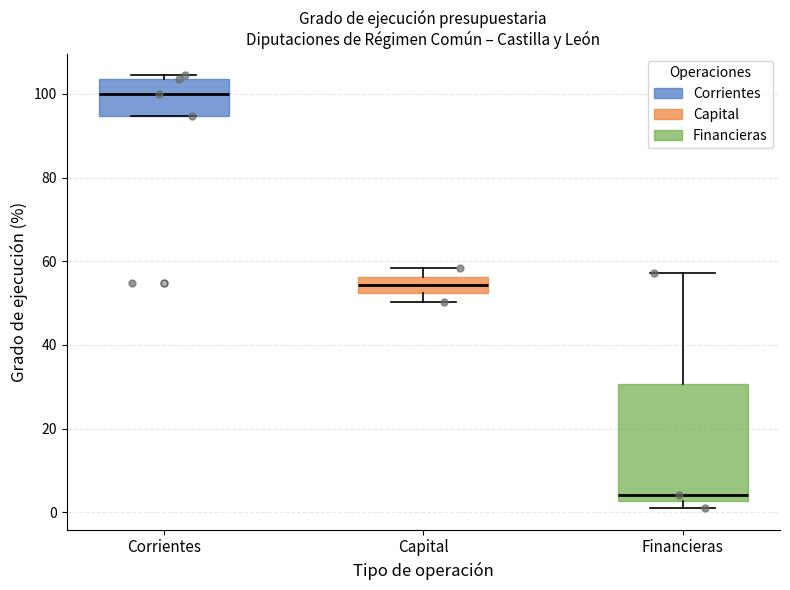

Comparing the boxes themselves (not the whiskers), which one is the tallest?

Financieras